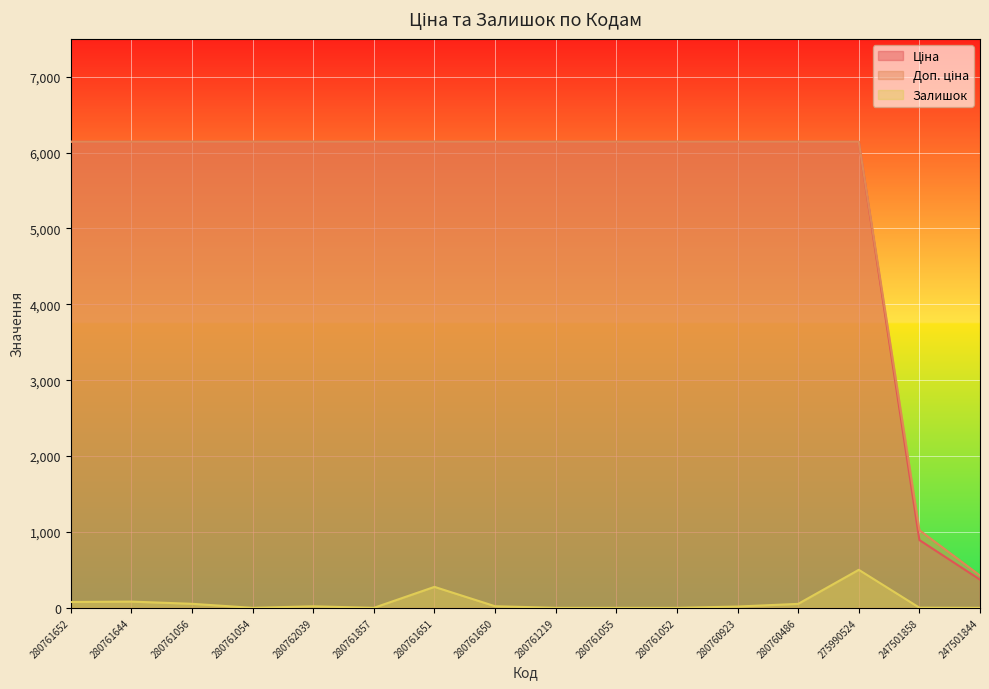

True or false: Ціна and Залишок intersect in this chart.

False